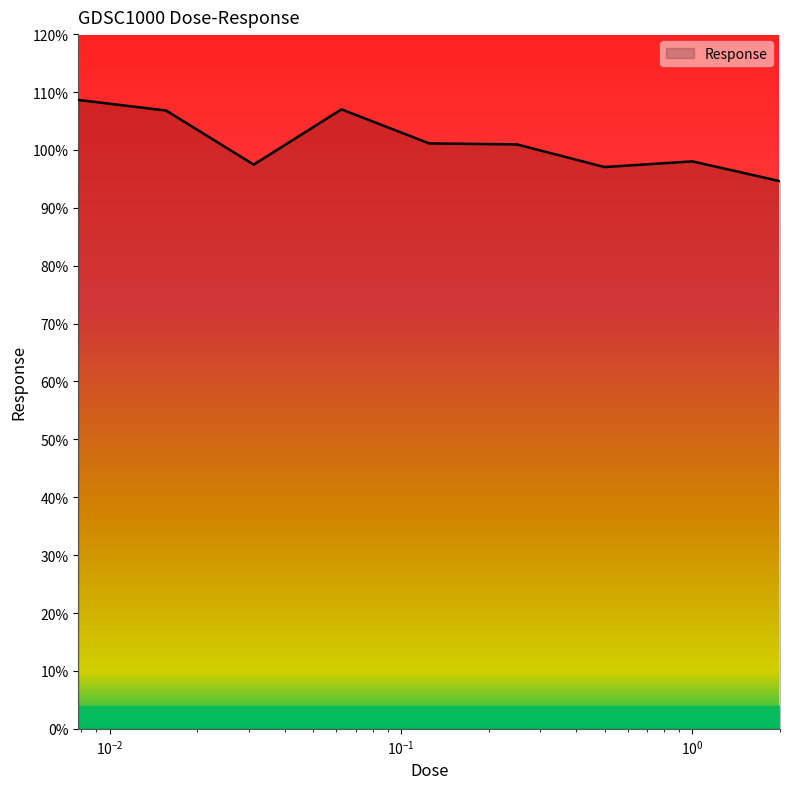

What is the difference between the maximum and minimum values?

14.0